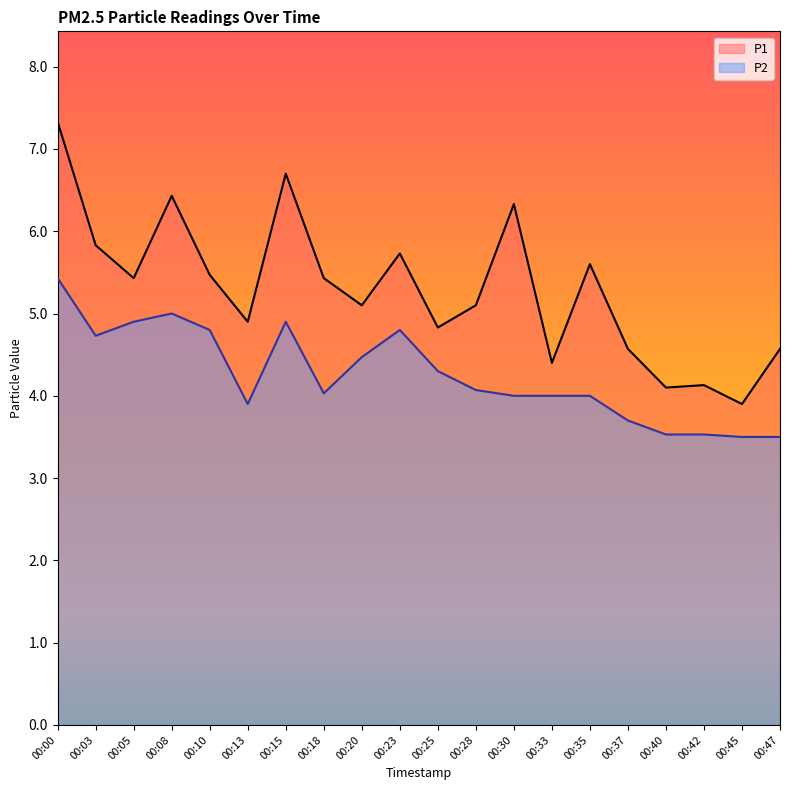

What is the sum of all P1 values?

105.9